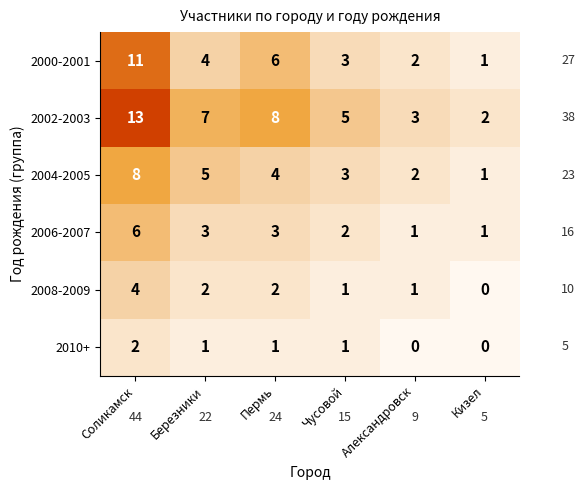

True or false: 2004-2005 has a value of 2 at Александровск.

True